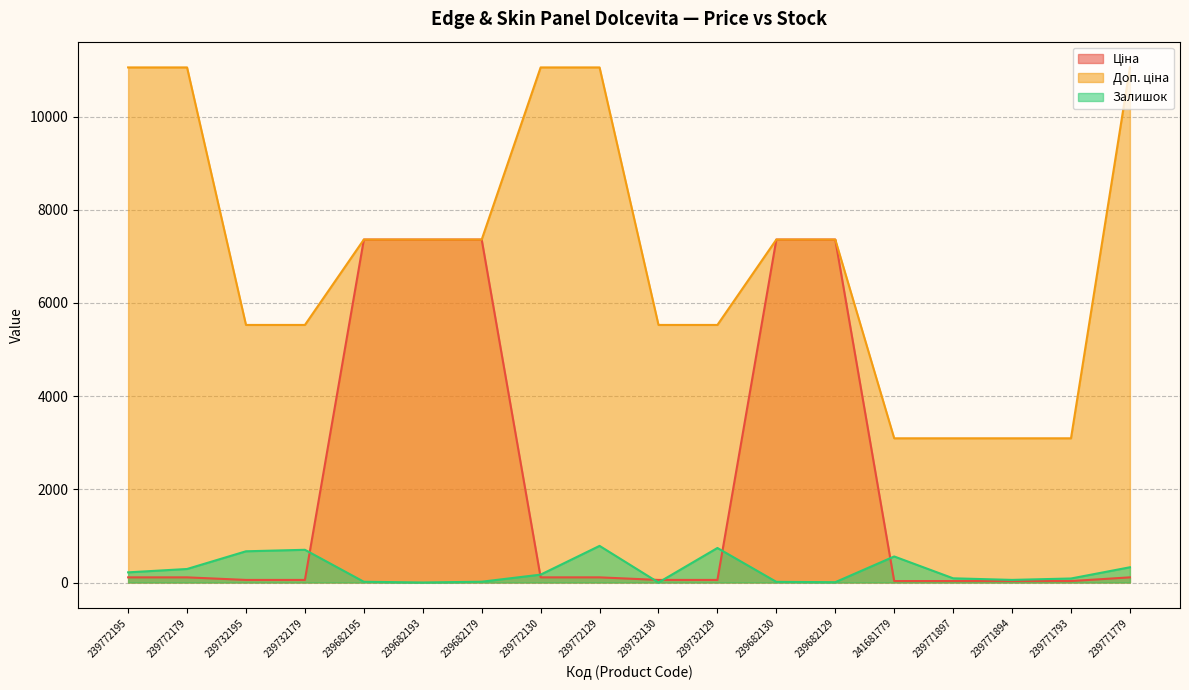

What position from the left is 239732130?

10